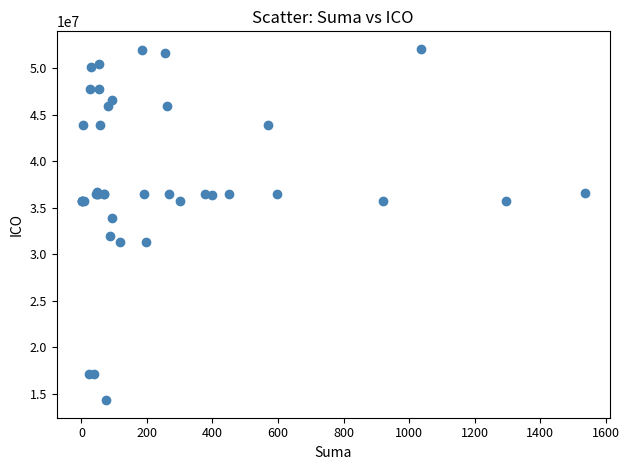

What Y value in the scatter plot is closest to 33189607?

33888621